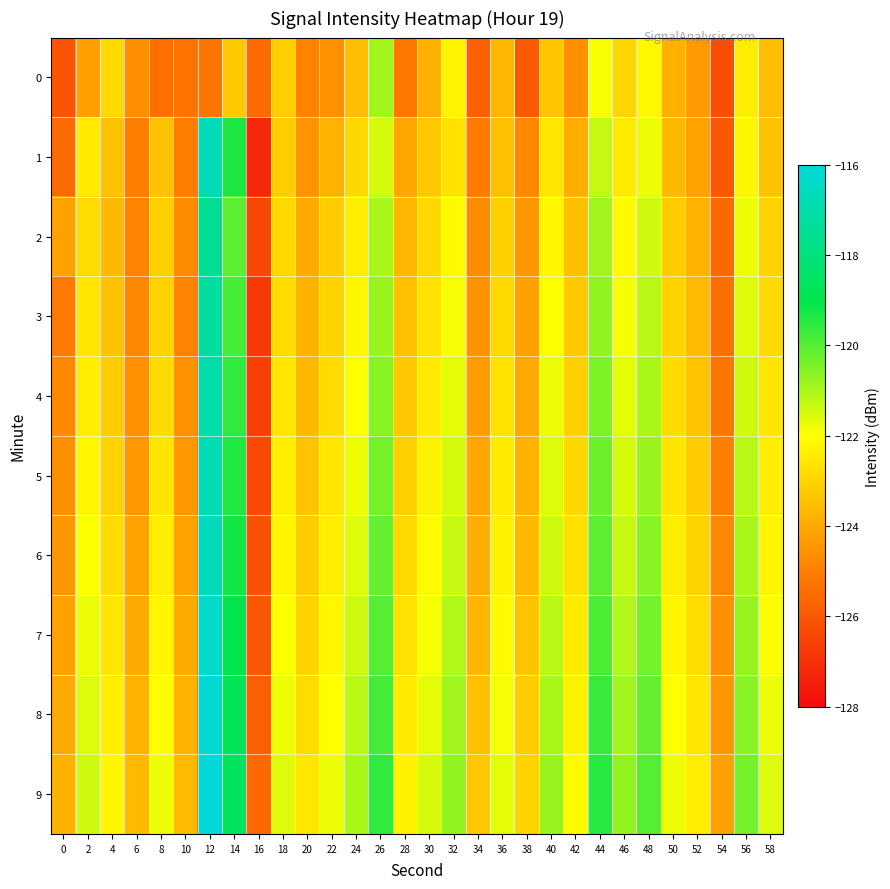

List the series in order of their peak value, lowest first.

0, 2, 3, 4, 5, 1, 6, 7, 8, 9